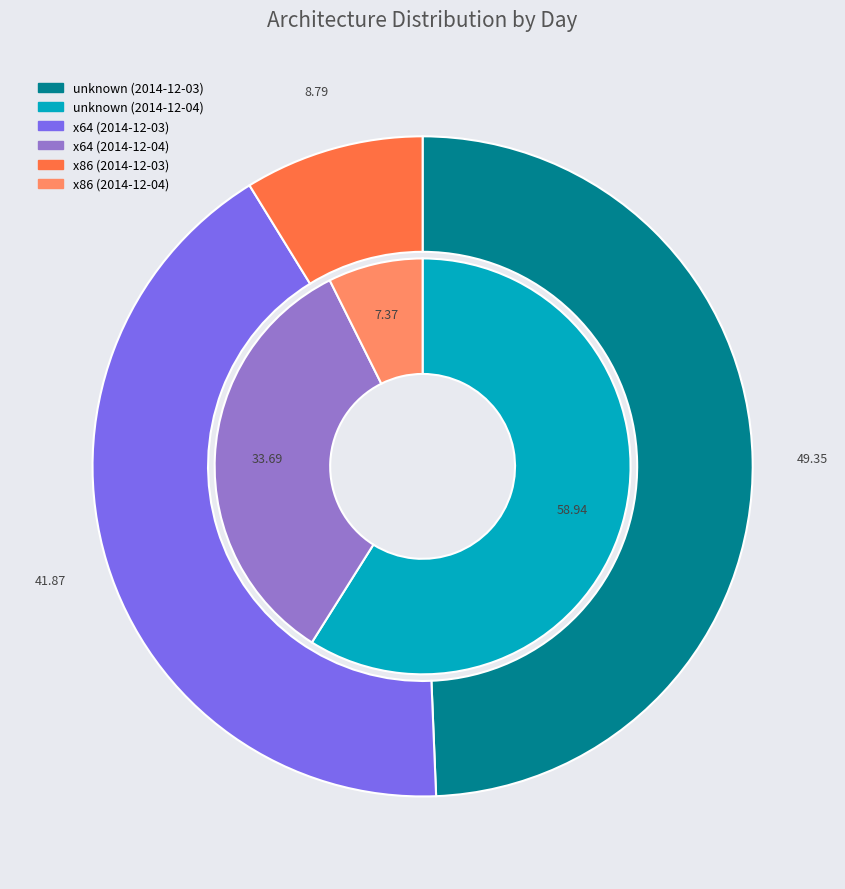

Count the number of slices in the pie.

2